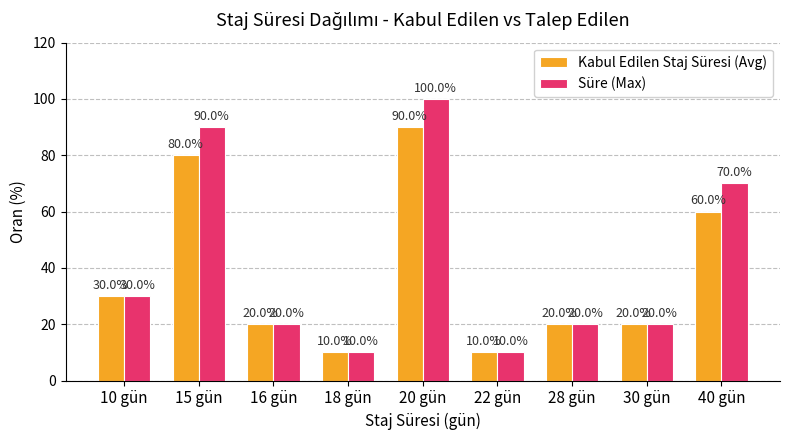

What is the value of the Süre (Max) bar at the 7th from the left?

20